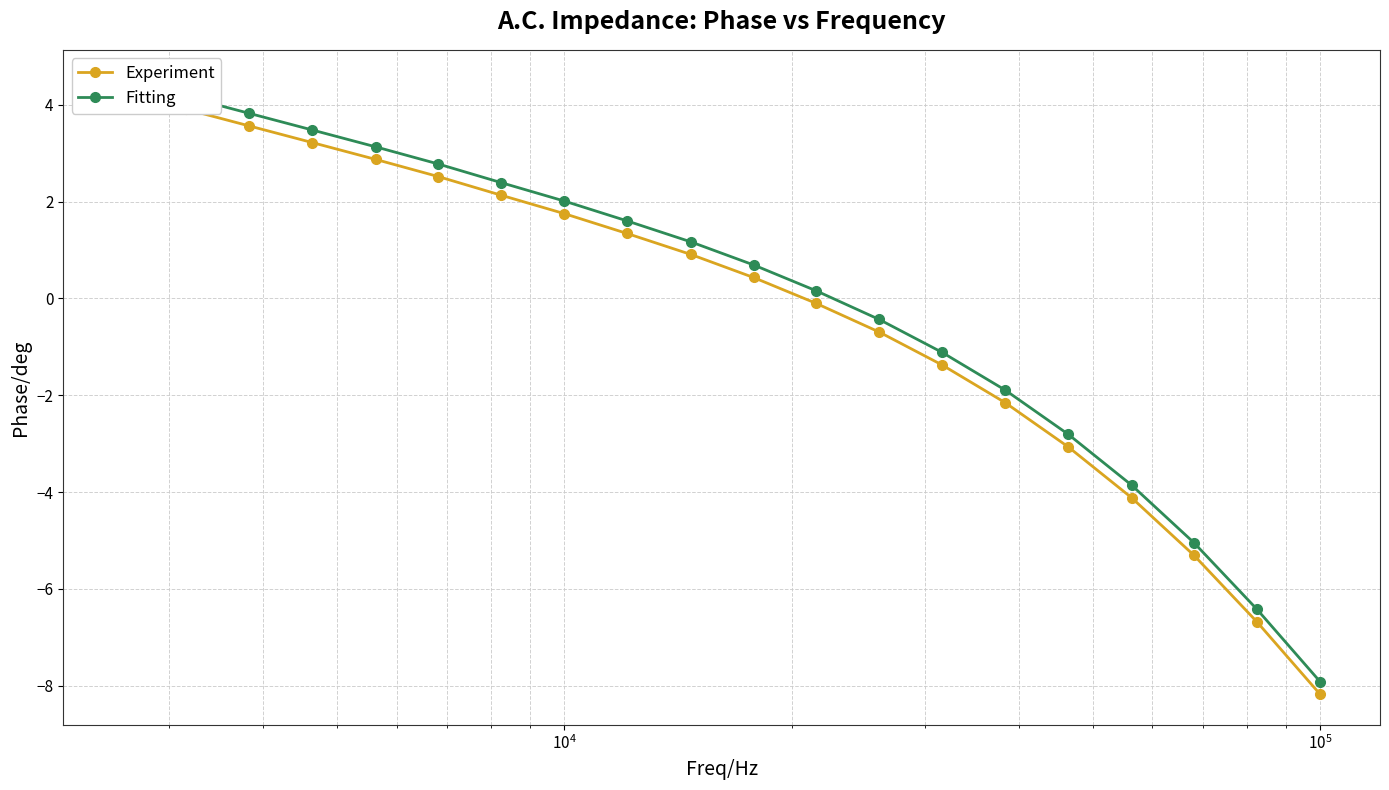

What is the difference between the maximum and second lowest values in the Fitting series?

10.9